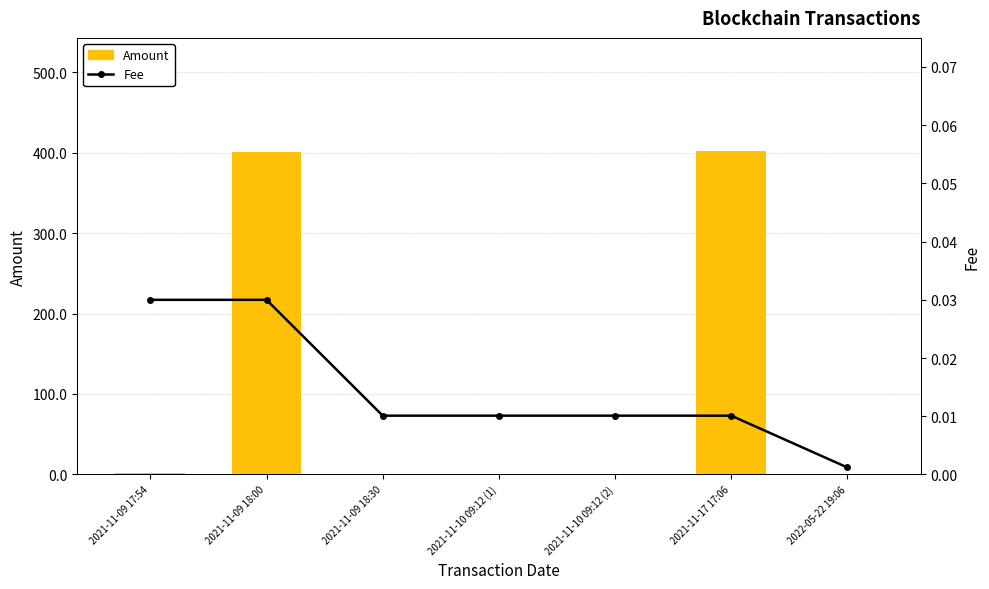

Reading left to right, transcribe all the data shown in this chart.

Amount: 2021-11-09 17:54=2.0	2021-11-09 18:00=400.9	2021-11-09 18:30=0.0	2021-11-10 09:12 (1)=0.0	2021-11-10 09:12 (2)=0.0	2021-11-17 17:06=401.9	2022-05-22 19:06=0.0
Fee: 2021-11-09 17:54=0.0	2021-11-09 18:00=0.0	2021-11-09 18:30=0.0	2021-11-10 09:12 (1)=0.0	2021-11-10 09:12 (2)=0.0	2021-11-17 17:06=0.0	2022-05-22 19:06=0.0